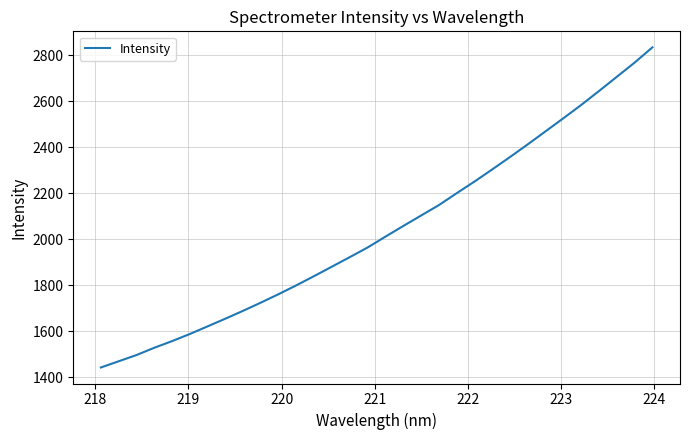

What is the difference between the maximum and minimum values?

1393.4